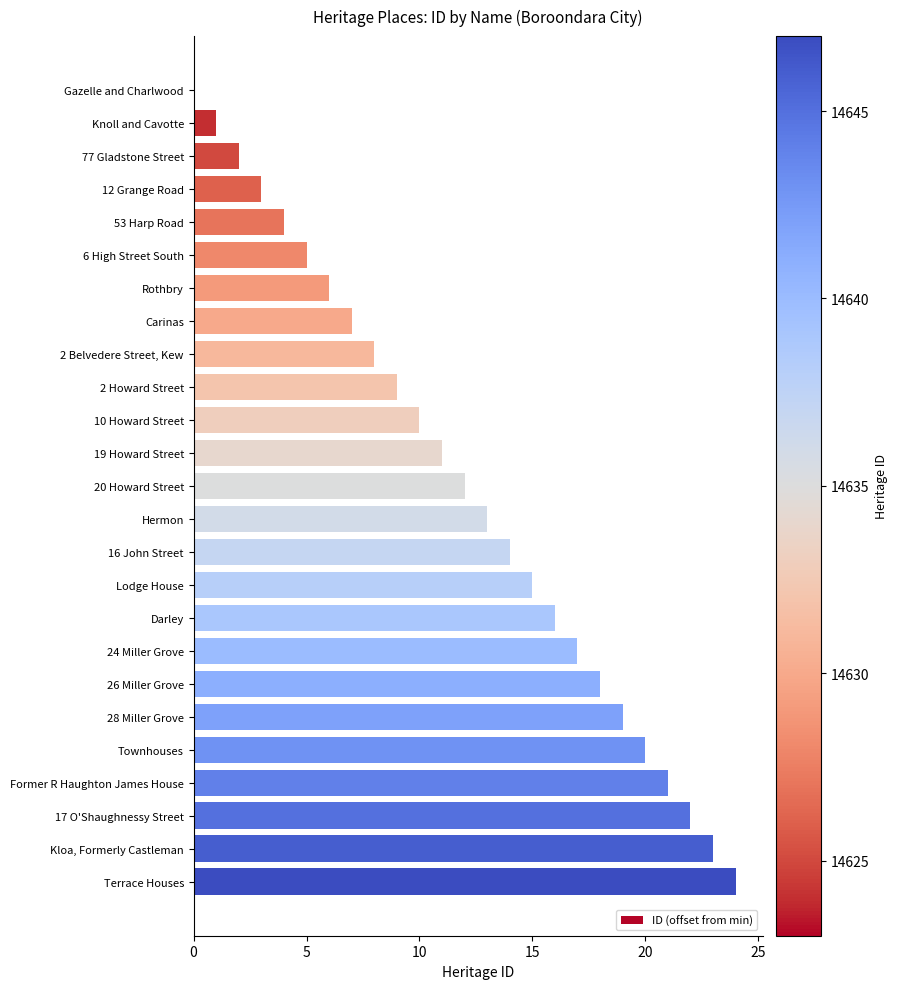

What is the sum of the values at Rothbry and Lodge House?

21